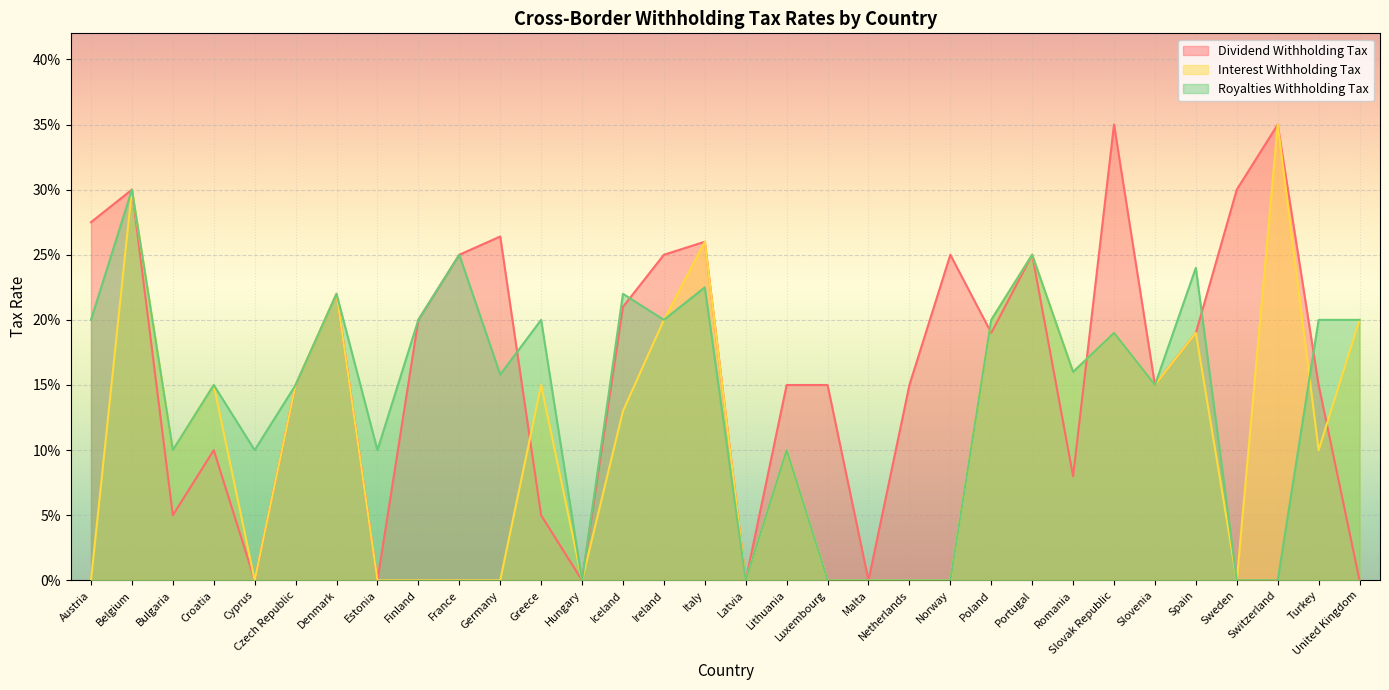

Rank the series at Malta from highest to lowest value.

Dividend Withholding Tax, Interest Withholding Tax, Royalties Withholding Tax